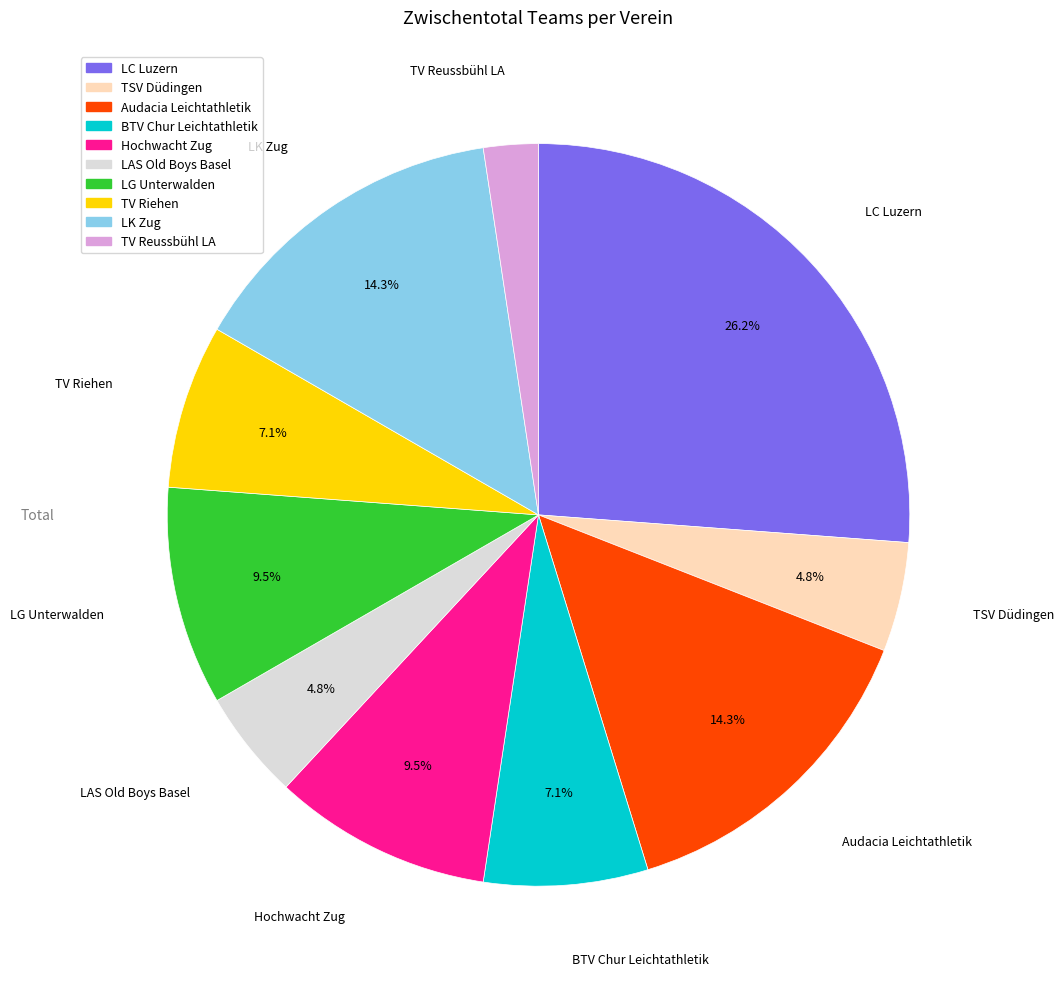

To the nearest percent, what is the average slice percentage?

10%